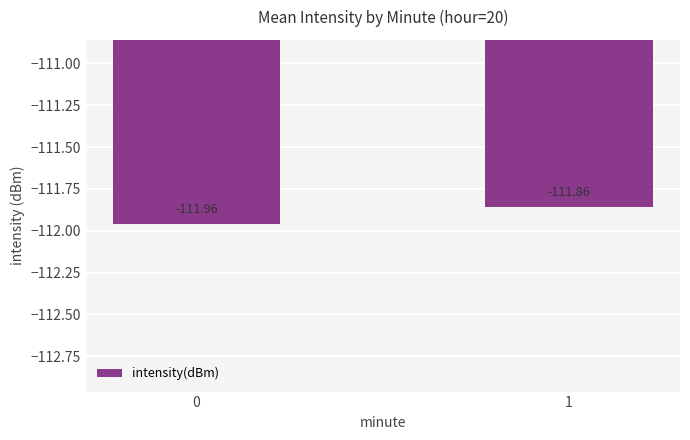

What is the difference between the maximum and minimum values?

0.1